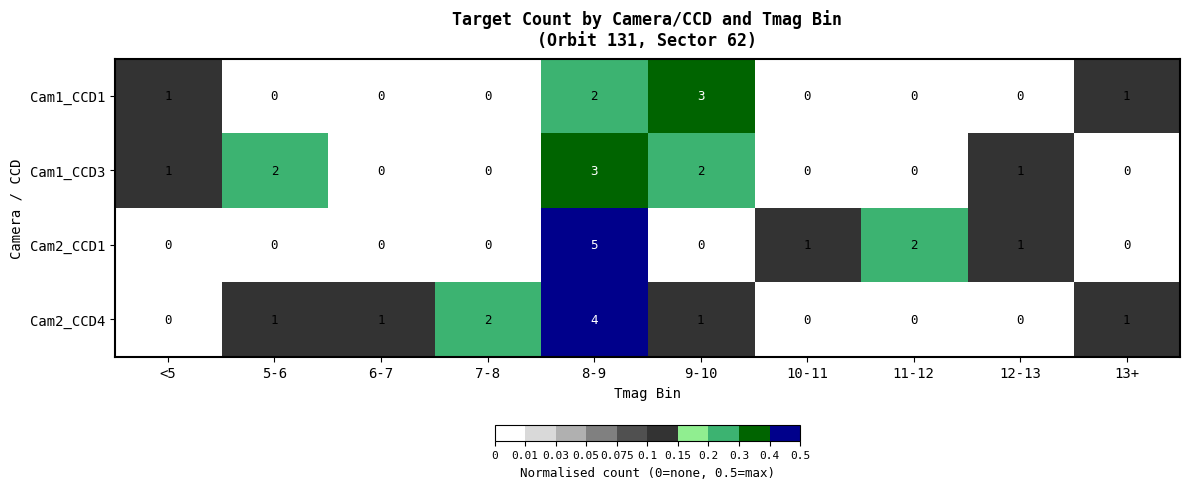

At how many categories does at least one series exceed 0?

10